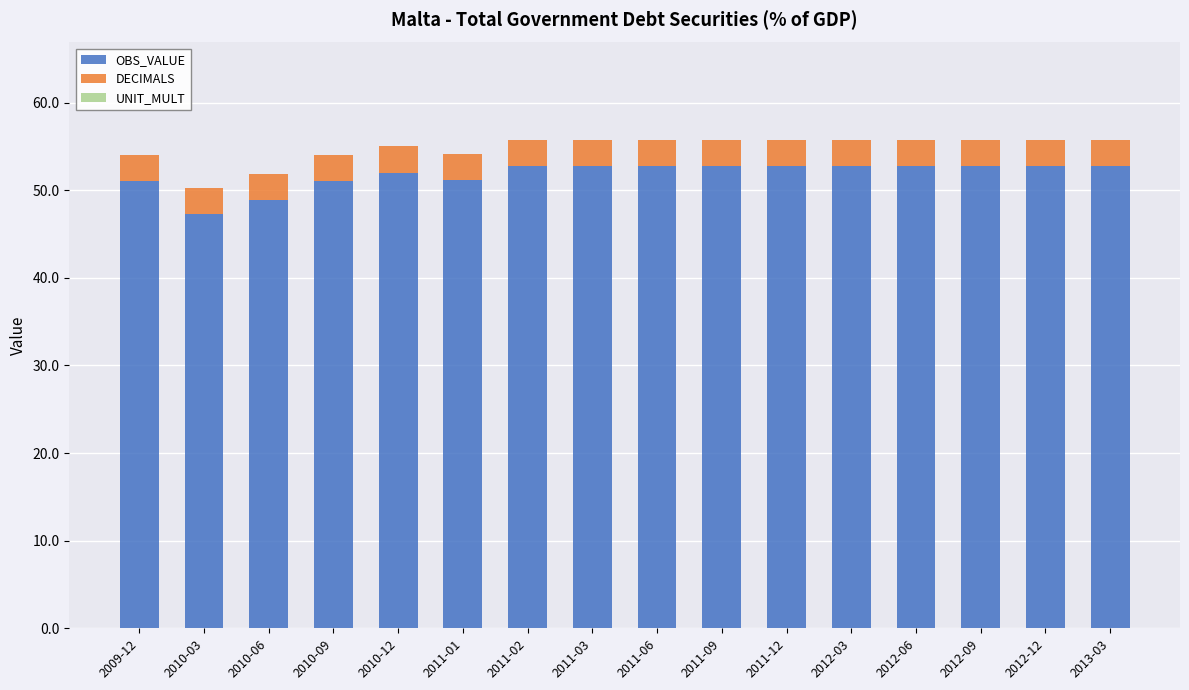

What is the total value across all series at 2011-03?

55.7